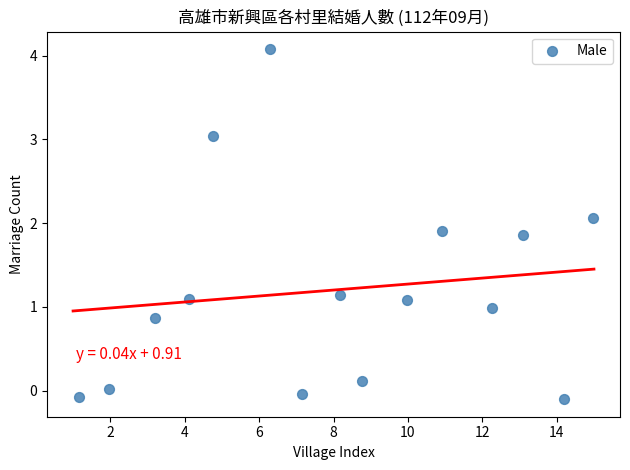

What is the range of Y values (max minus min)?

4.2